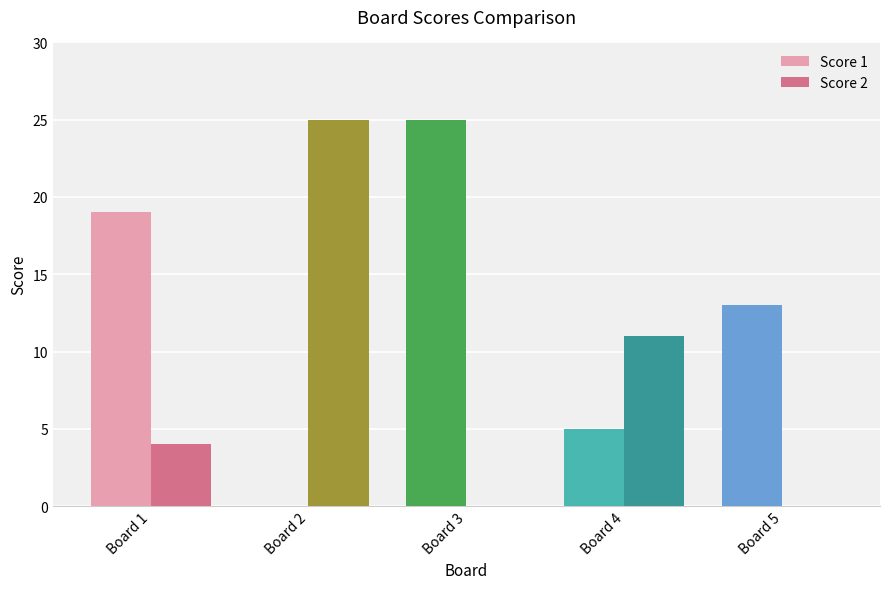

True or false: Score 2 has a value of 25 at Board 2.

True